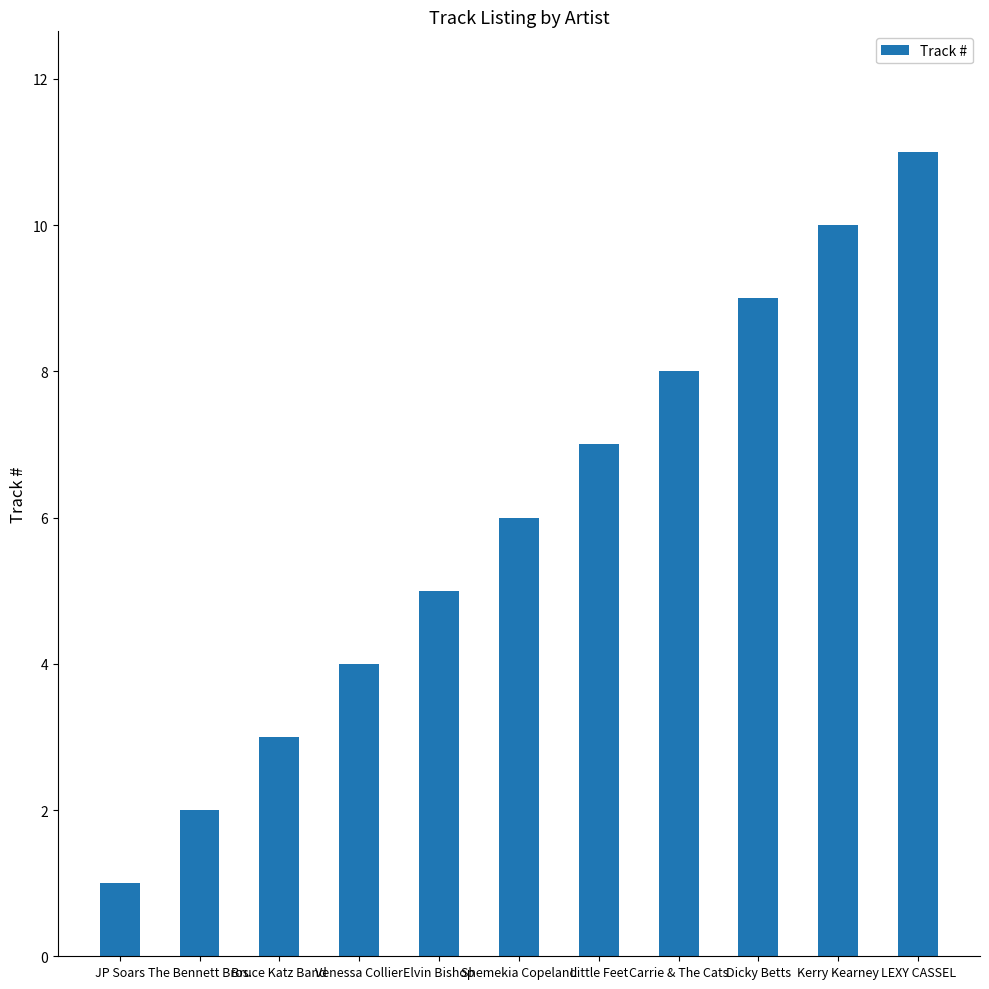

Rank the categories by value from highest to lowest.

LEXY CASSEL, Kerry Kearney, Dicky Betts, Carrie & The Cats, Little Feet, Shemekia Copeland, Elvin Bishop, Venessa Collier, Bruce Katz Band, The Bennett Bros., JP Soars